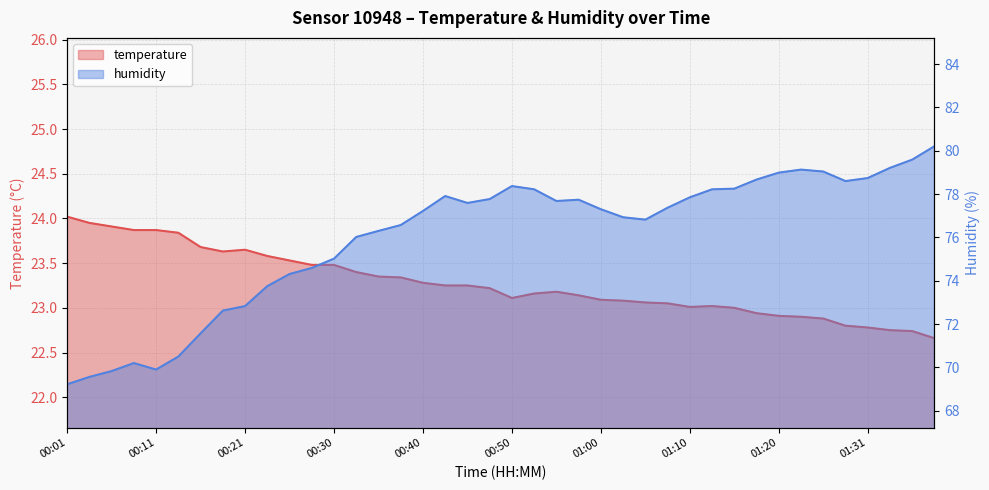

List the series in order of their peak value, highest first.

humidity, temperature